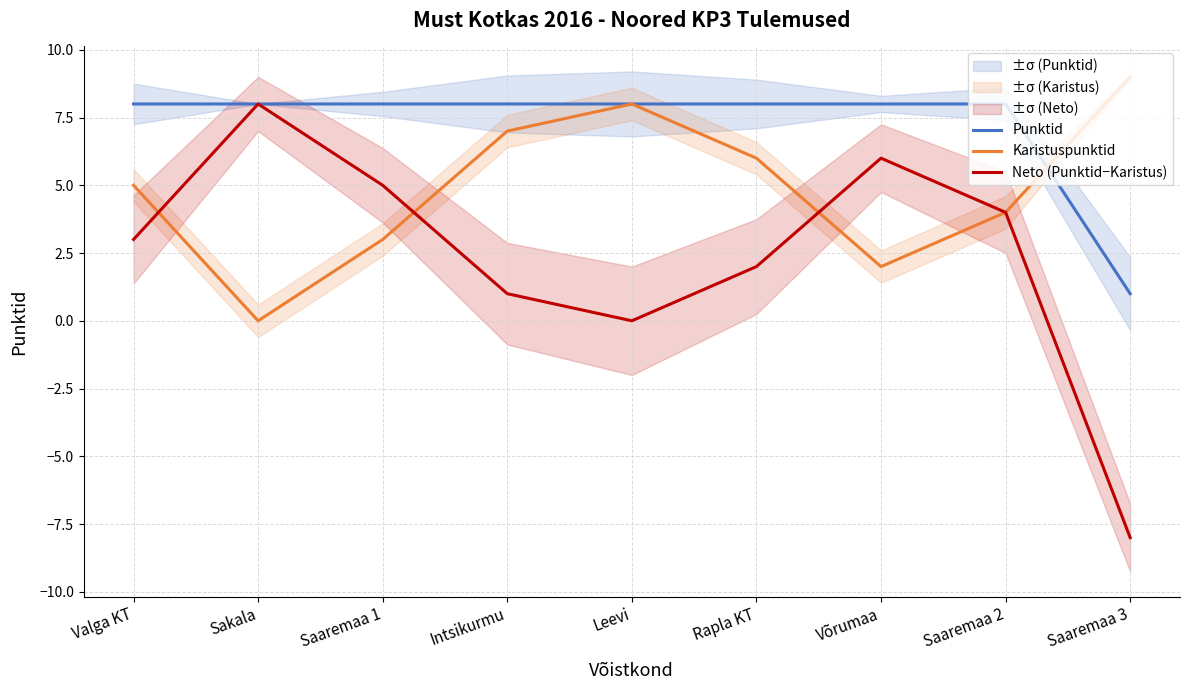

The value of Punktid at Saaremaa 2 is 8. True or false?

True